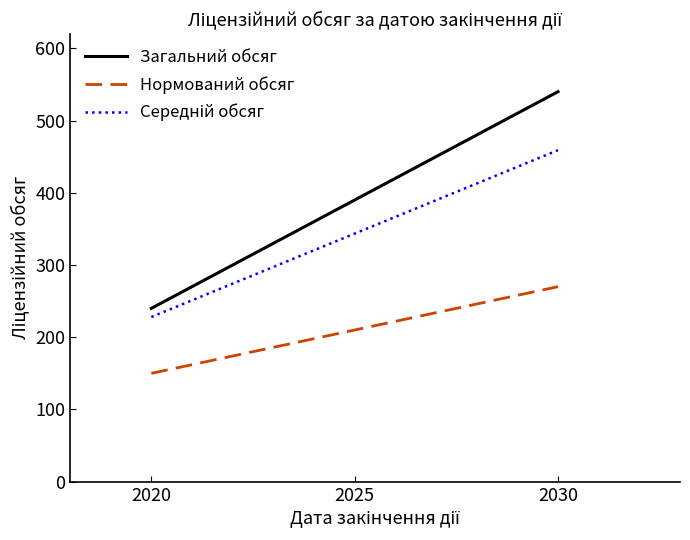

What is the difference between the highest and lowest values at 2020?

90